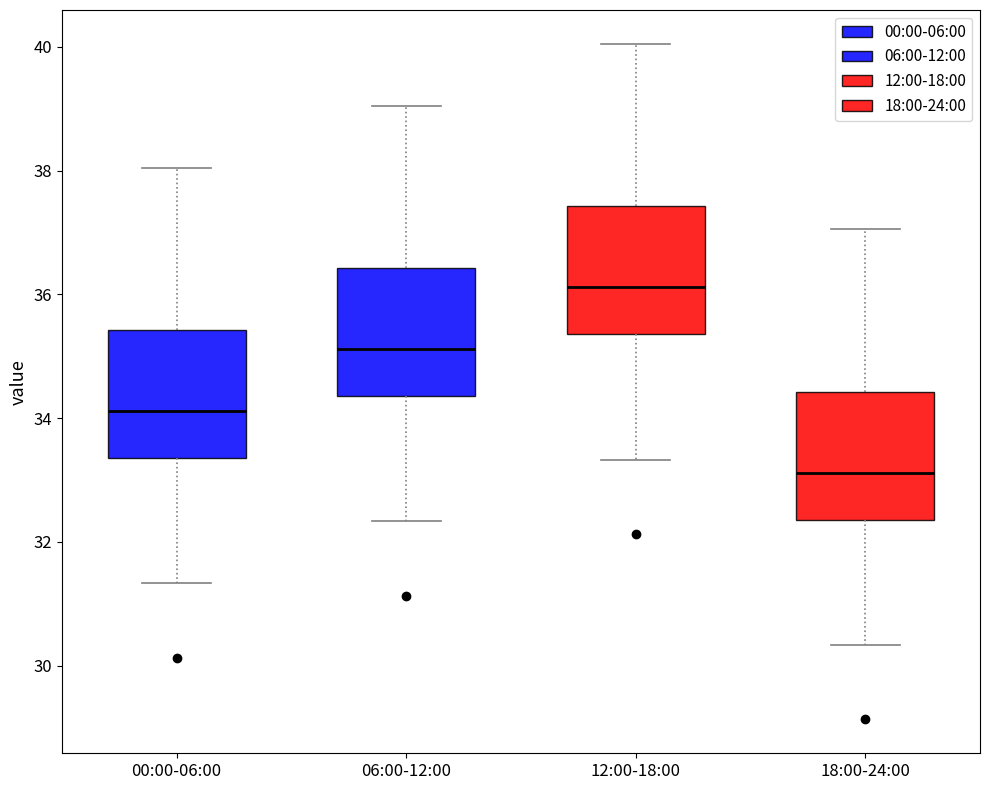

Where is the upper edge of the box for 18:00-24:00 on the y-axis? The values are not printed on the chart, so give them approximately, as read against the axis.

34.4